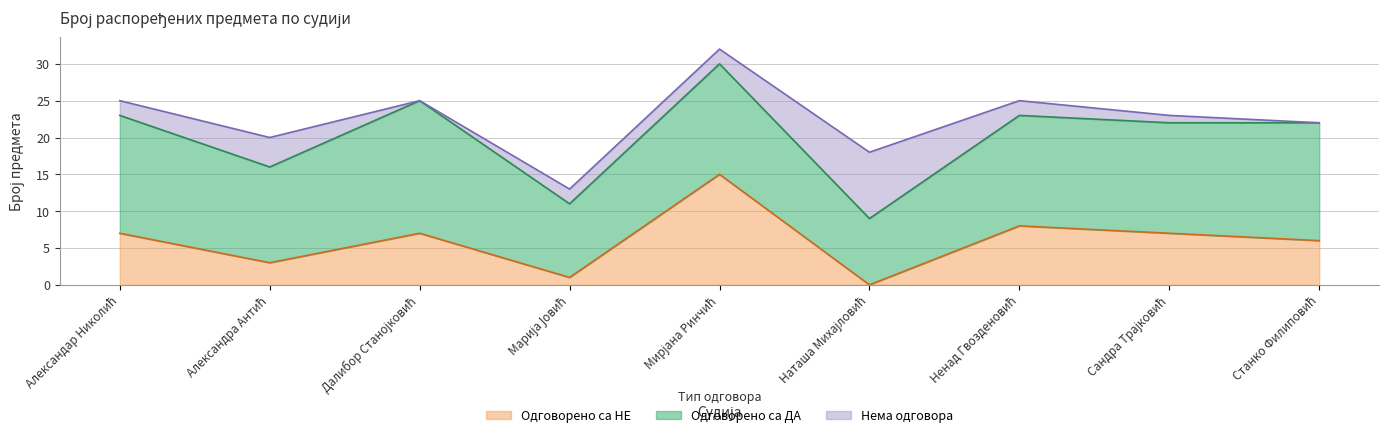

Reading left to right, extract all data points from this chart.

Одговорено са НЕ: Александар Николић=7	Александра Антић=3	Далибор Станојковић=7	Марија Јовић=1	Мирјана Ринчић=15	Наташа Михајловић=0	Ненад Гвозденовић=8	Сандра Трајковић=7	Станко Филиповић=6
Одговорено са ДА: Александар Николић=16	Александра Антић=13	Далибор Станојковић=18	Марија Јовић=10	Мирјана Ринчић=15	Наташа Михајловић=9	Ненад Гвозденовић=15	Сандра Трајковић=15	Станко Филиповић=16
Нема одговора: Александар Николић=2	Александра Антић=4	Далибор Станојковић=0	Марија Јовић=2	Мирјана Ринчић=2	Наташа Михајловић=9	Ненад Гвозденовић=2	Сандра Трајковић=1	Станко Филиповић=0